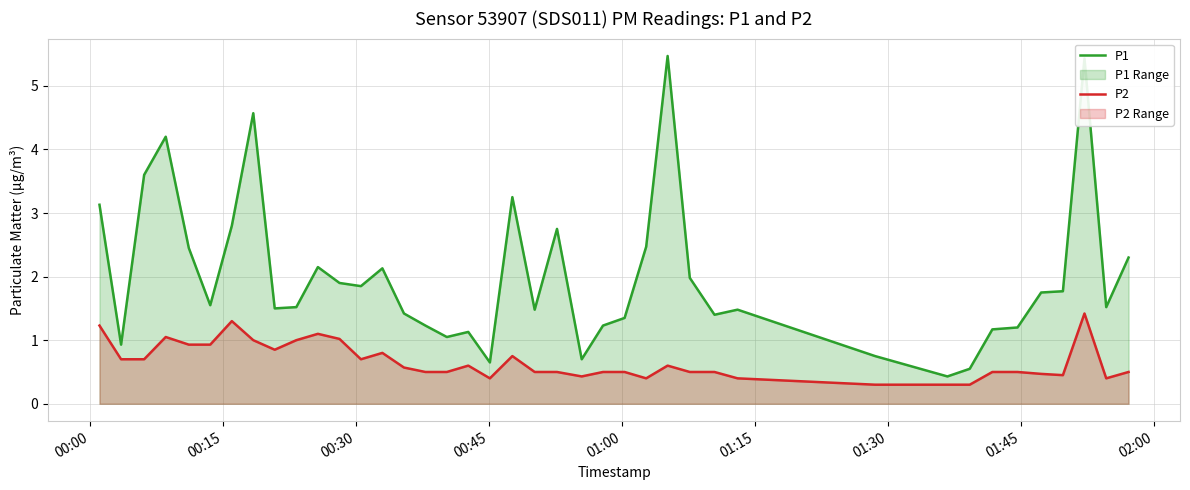

What is the difference between the maximum and minimum values in the P2 series?

1.1